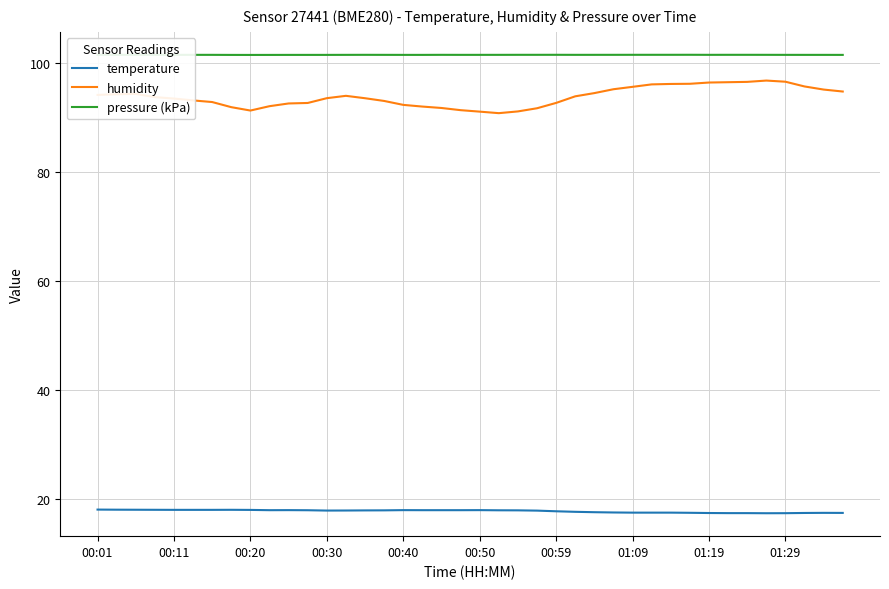

Which series has the widest spread of values?

humidity